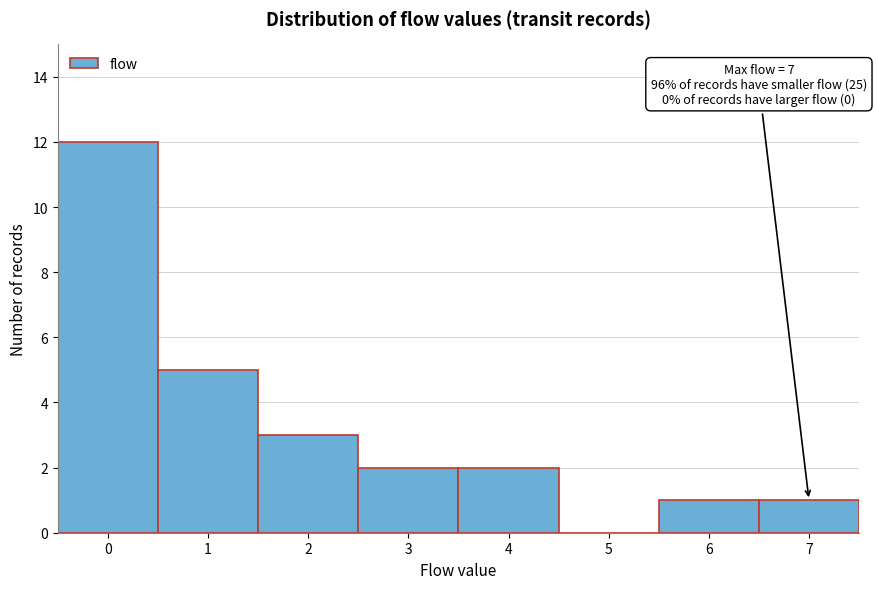

Over which range of the x-axis is the bar tallest?

-0.5 to 0.5